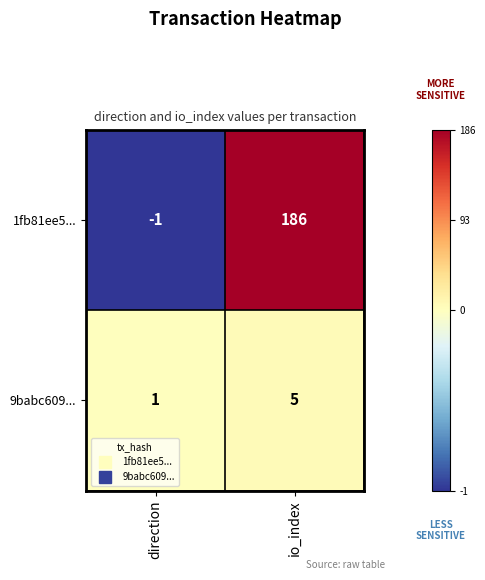

What is the difference between the maximum and minimum values in the 1fb81ee5... series?

187